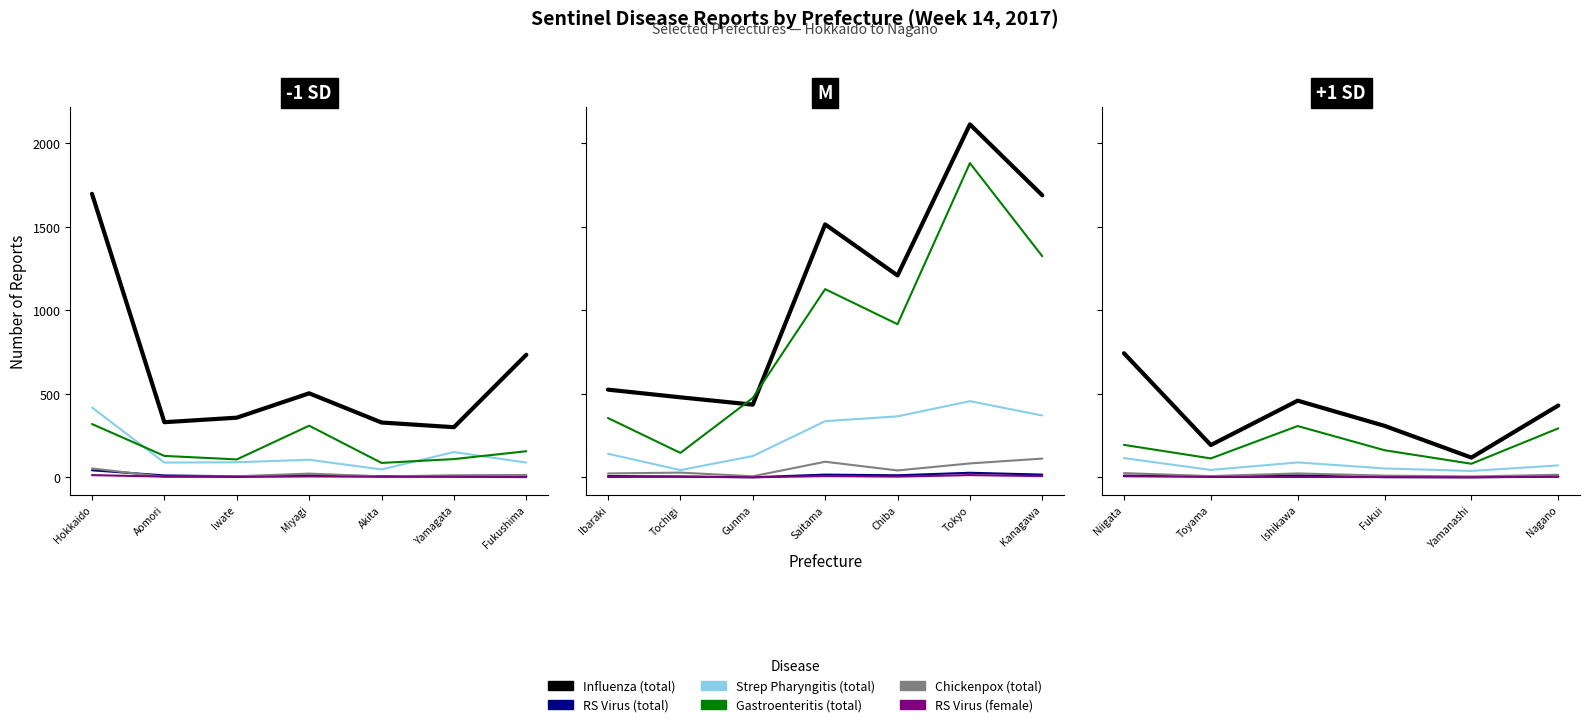

How many lines are shown in the chart?

6